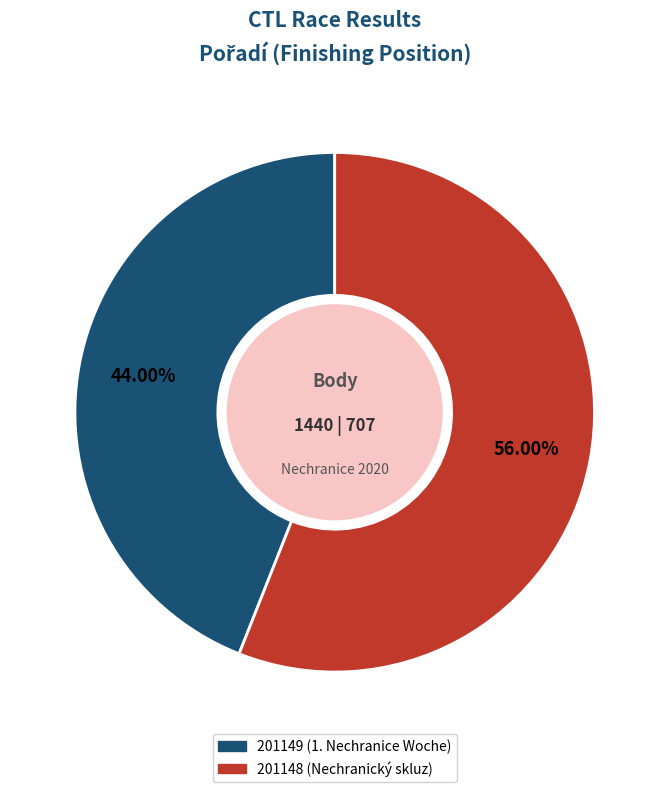

What portion of the pie excludes 201148 (Nechranický skluz)?

44.0%